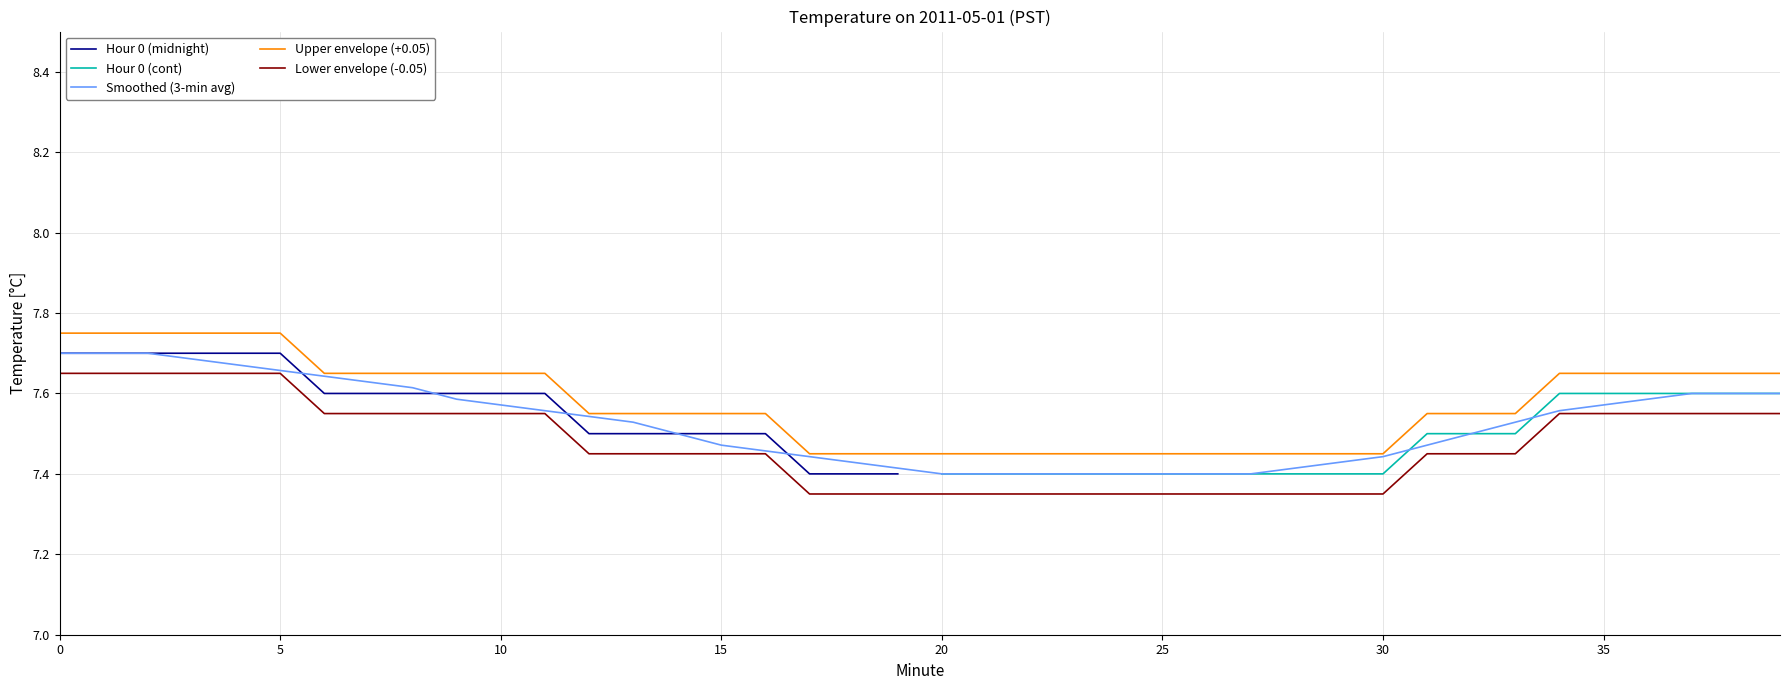

Reading left to right, what are all the values shown in this chart?

Hour 0 (midnight): 7.7	7.7	7.7	7.7	7.7	7.7	7.6	7.6	7.6	7.6	7.6	7.6	7.5	7.5	7.5	7.5	7.5	7.4	7.4	7.4
Hour 0 (cont): 7.4	7.4	7.4	7.4	7.4	7.4	7.4	7.4	7.4	7.4	7.4	7.5	7.5	7.5	7.6	7.6	7.6	7.6	7.6	7.6